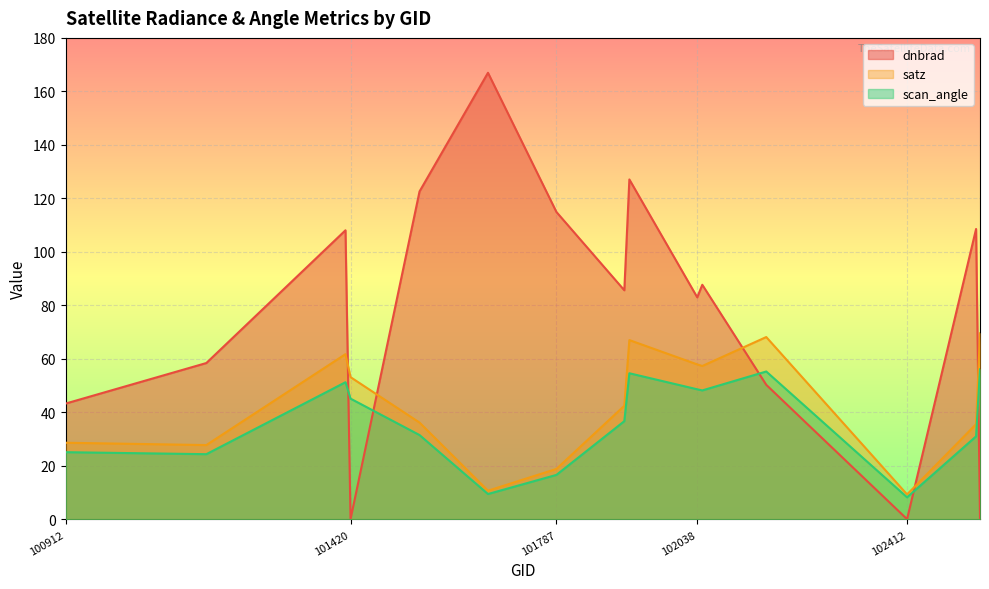

Reading left to right, transcribe all the data shown in this chart.

dnbrad: 43.3	58.5	108.1	0.1	122.6	167.0	114.9	85.7	127.1	83.0	87.7	50.3	0.1	108.6	0.1
satz: 28.7	27.8	61.8	53.2	36.2	10.8	18.9	42.5	67.1	58.0	57.4	68.2	9.4	35.6	69.6
scan_angle: 25.2	24.4	51.3	45.2	31.6	9.5	16.7	36.8	54.7	48.7	48.2	55.3	8.3	31.1	56.1